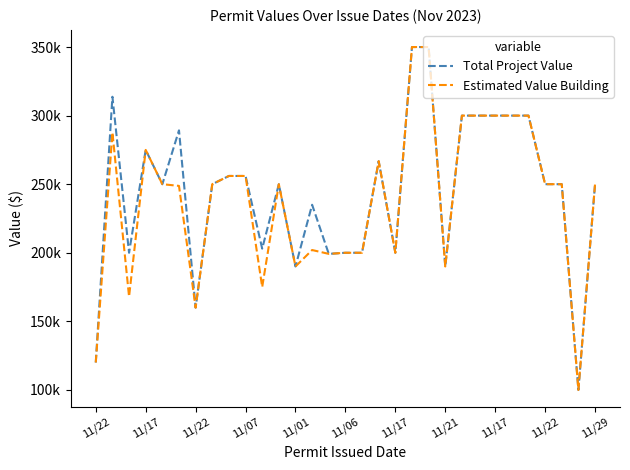

What are all the series names shown in the legend?

Total Project Value, Estimated Value Building